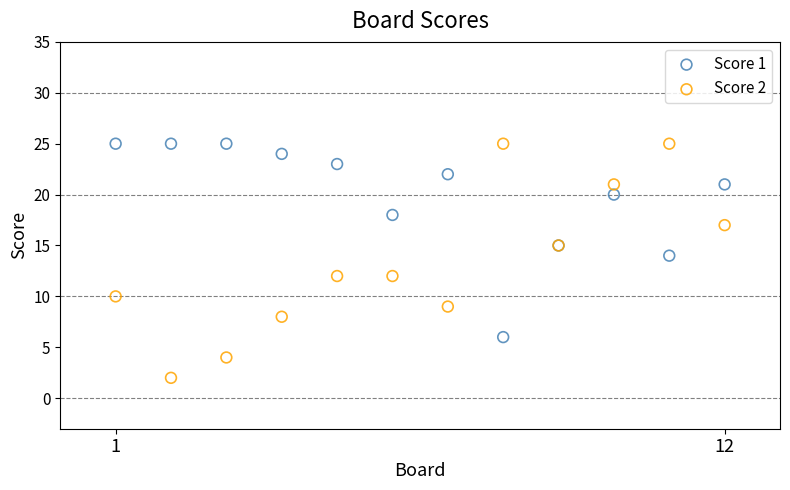

Which series has the widest spread of Y values?

Score 2